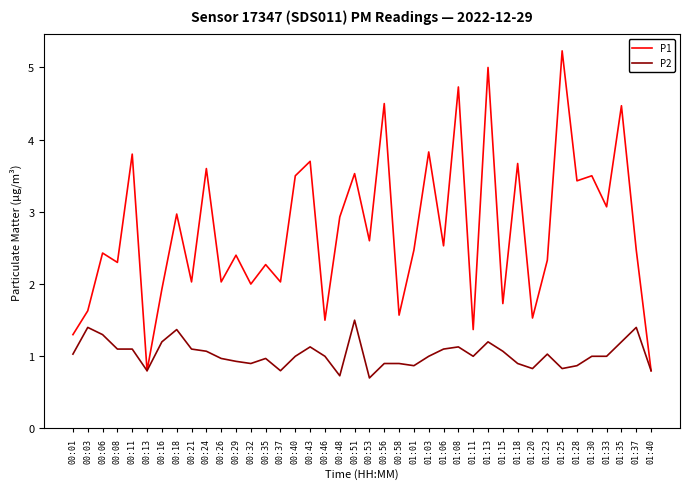

List the series in order of their peak value, lowest first.

P2, P1